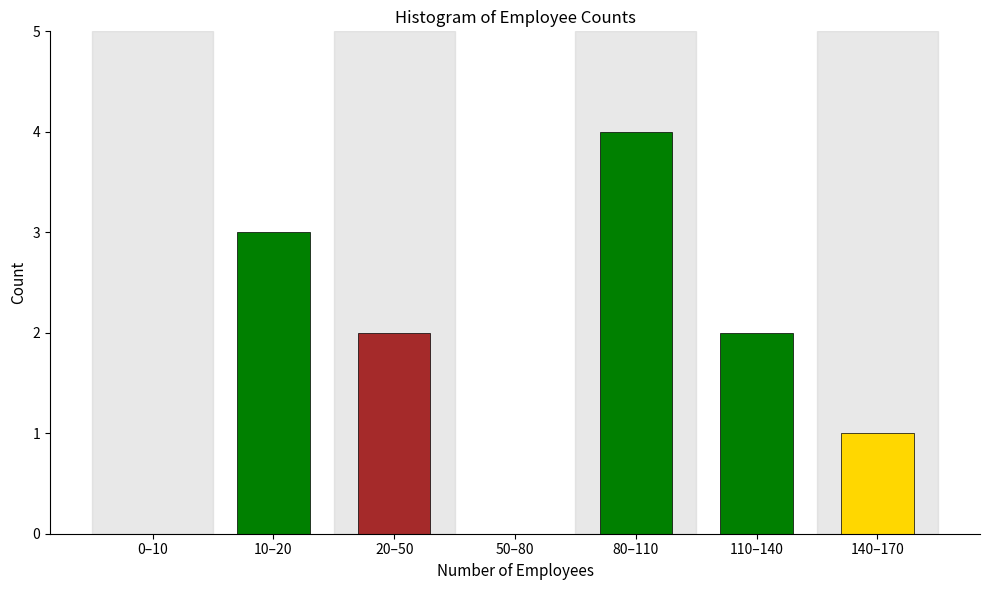

Reading left to right, transcribe all the data shown in this chart.

0–10=0	10–20=3	20–50=2	50–80=0	80–110=4	110–140=2	140–170=1